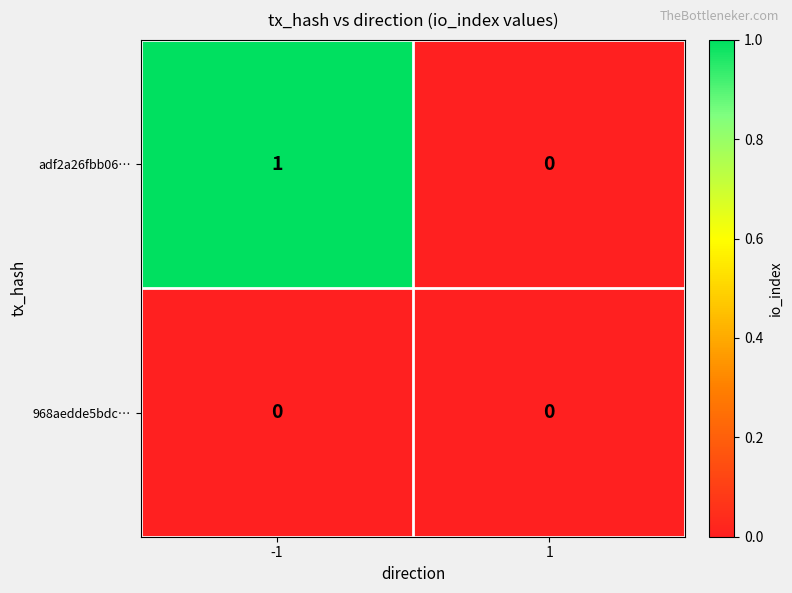

What is the spread (max minus min) of values at -1?

1